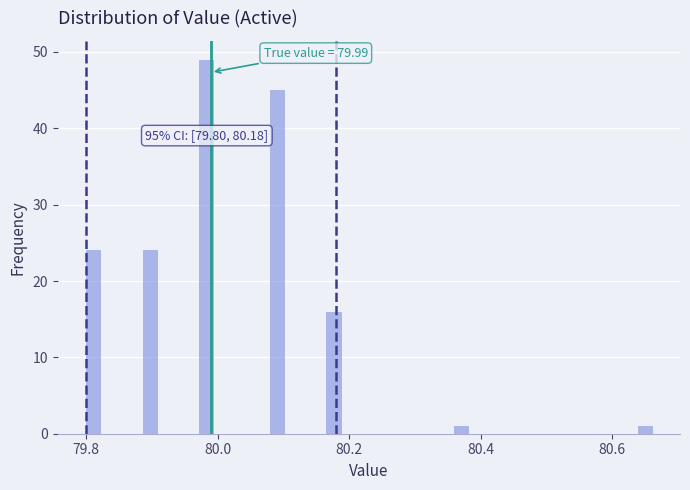

Around what value on the x-axis is the tallest bar? Give the approximate position of its centre, as read against the axis.

79.98